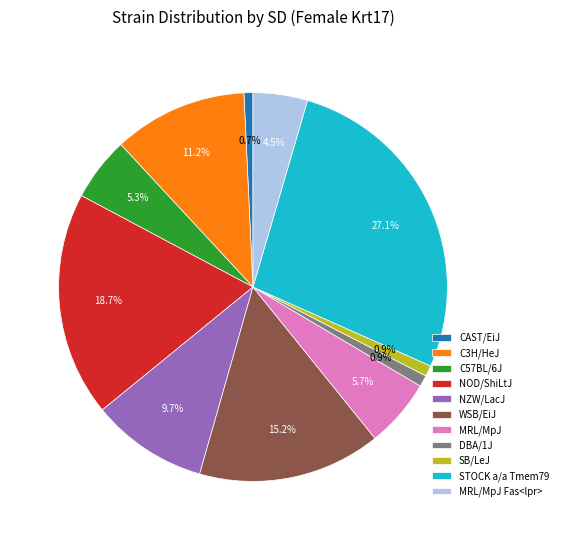

How much of the chart is everything except WSB/EiJ?

84.8%